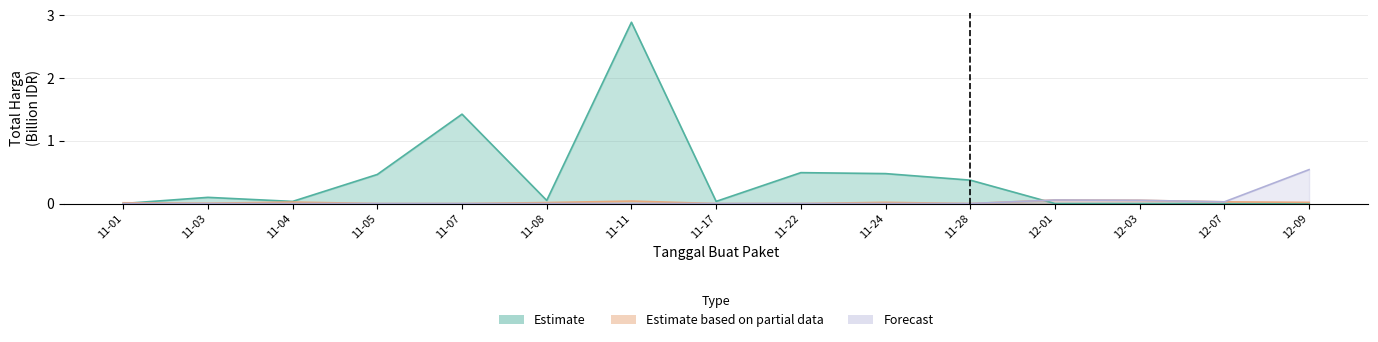

Which has a higher value, 12-01 or 11-11?

11-11